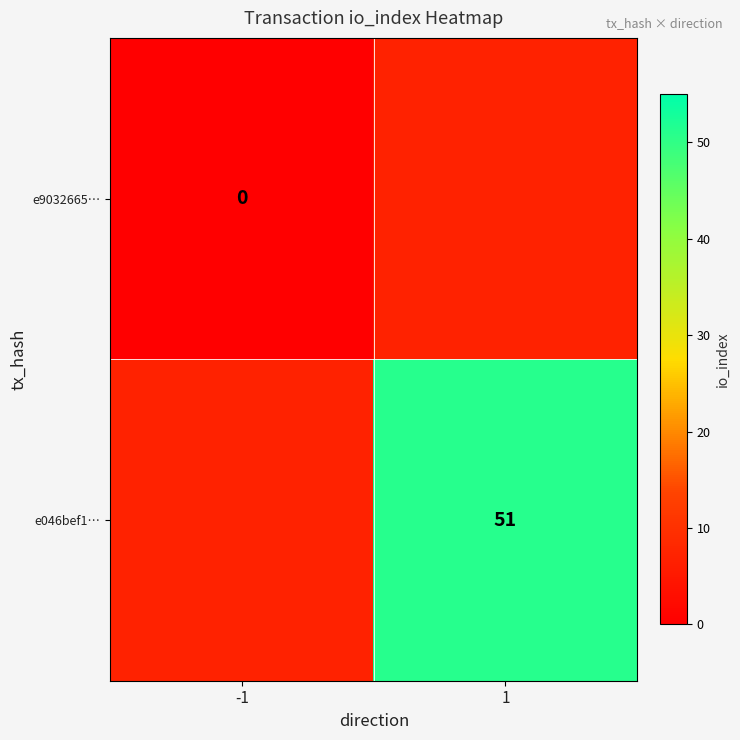

Between -1 and 1, which is larger?

1